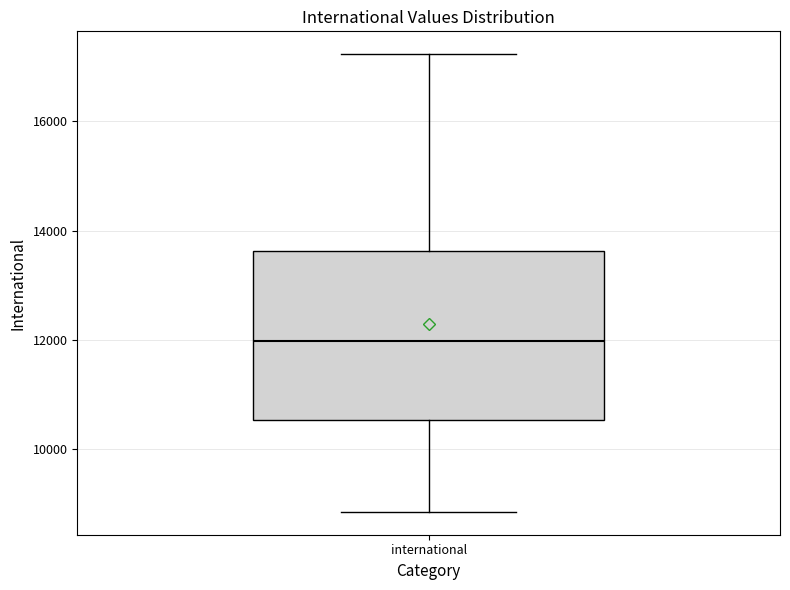

Read this box plot against the y-axis: the position of the median line, the range covered by the box, and the ends of both whiskers. The values are not printed on the chart, so give them approximately, as read against the axis.

median 12000, box 10600 to 13600, whiskers 8800 to 17200